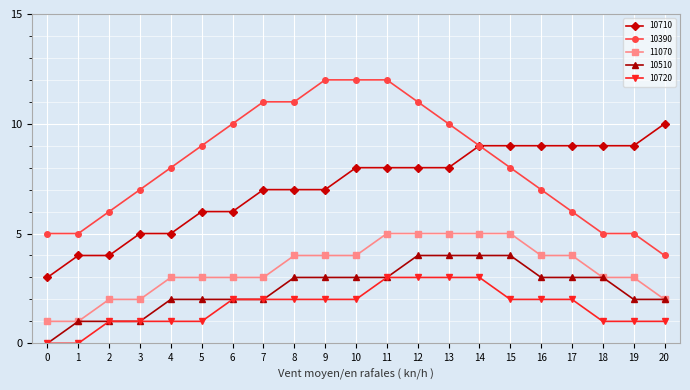

Reading left to right, what are all the values shown in this chart?

10710: 3	4	4	5	5	6	6	7	7	7	8	8	8	8	9	9	9	9	9	9	10
10390: 5	5	6	7	8	9	10	11	11	12	12	12	11	10	9	8	7	6	5	5	4
11070: 1	1	2	2	3	3	3	3	4	4	4	5	5	5	5	5	4	4	3	3	2
10510: 0	1	1	1	2	2	2	2	3	3	3	3	4	4	4	4	3	3	3	2	2
10720: 0	0	1	1	1	1	2	2	2	2	2	3	3	3	3	2	2	2	1	1	1